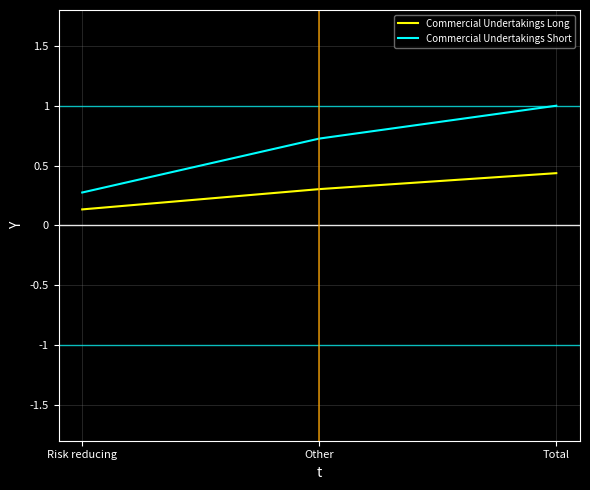

How many lines are shown in the chart?

2